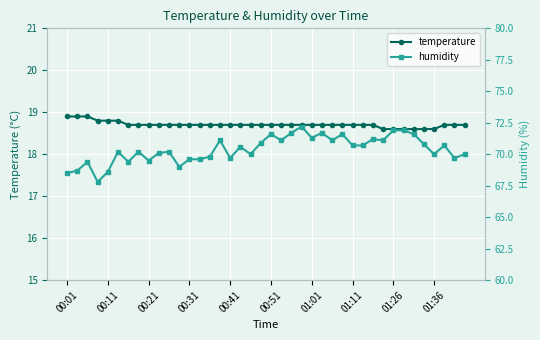

How many temperature values are between 18 and 19?

40